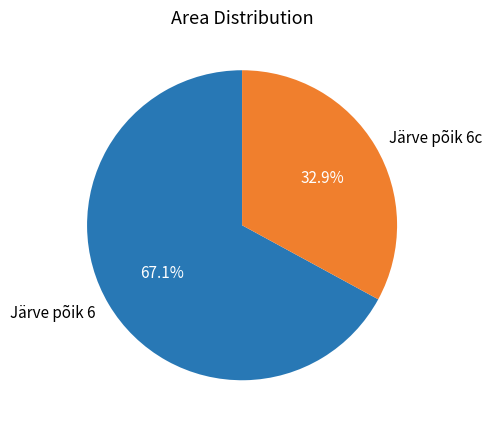

Is it true that Järve põik 6 is 78% of the pie?

False